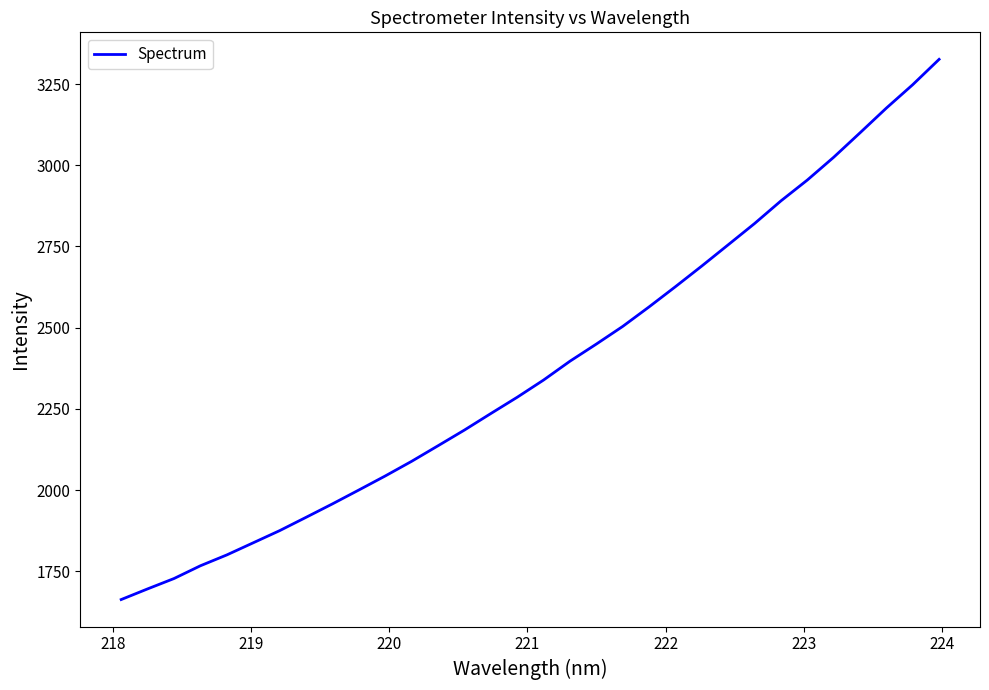

How many values are below 2338?

16